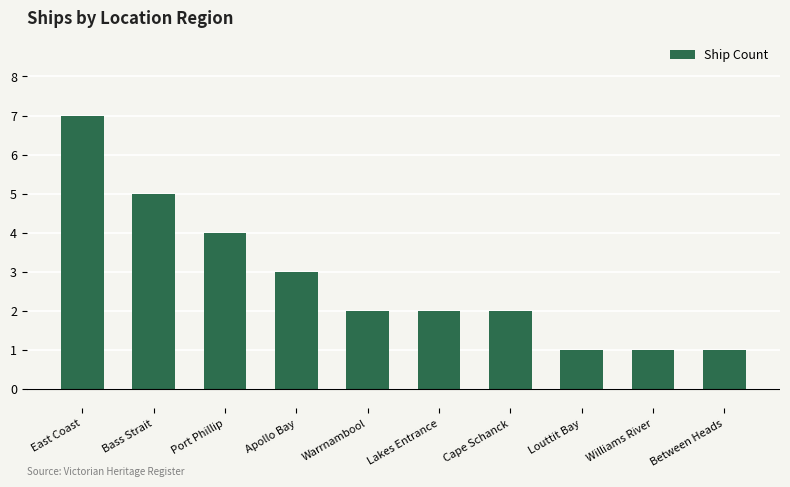

Reading left to right, extract all data points from this chart.

7	5	4	3	2	2	2	1	1	1